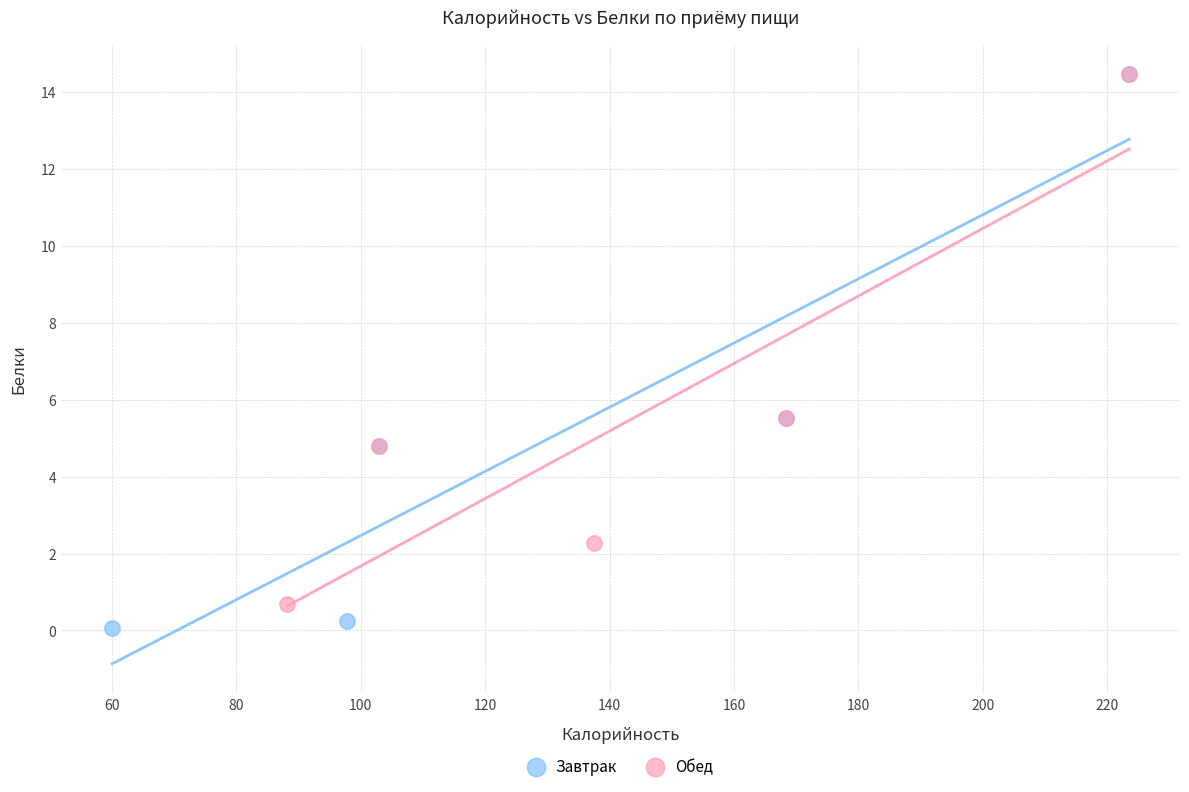

Which series has the largest Y range (max minus min)?

Завтрак